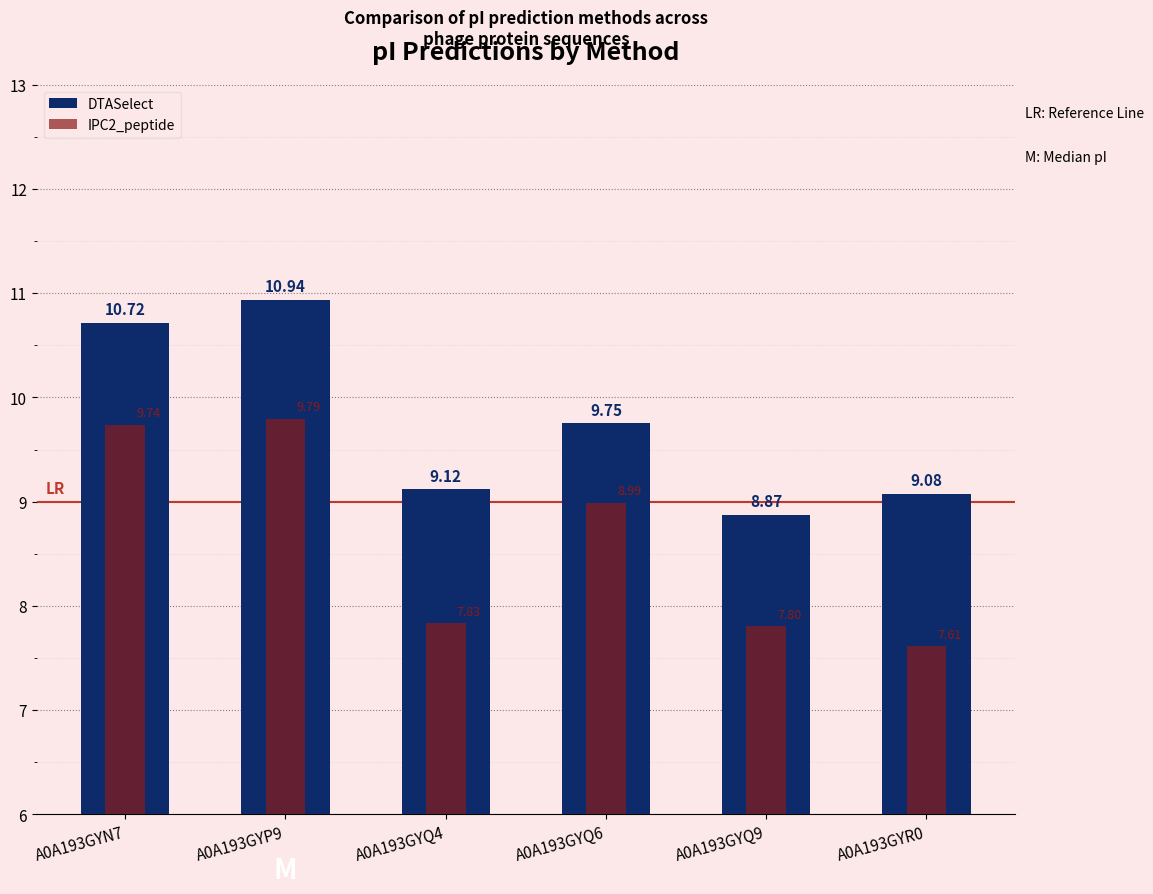

Rank the series by their average value, from lowest to highest.

IPC2_peptide, DTASelect